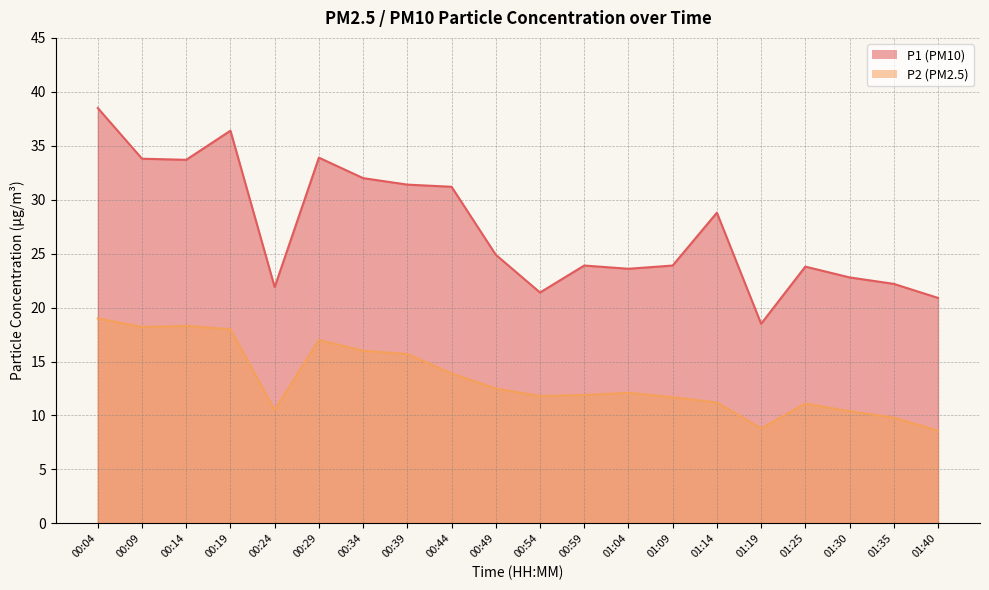

Is the value of P1 at 00:54 greater than the value of P2 at 01:14?

Yes